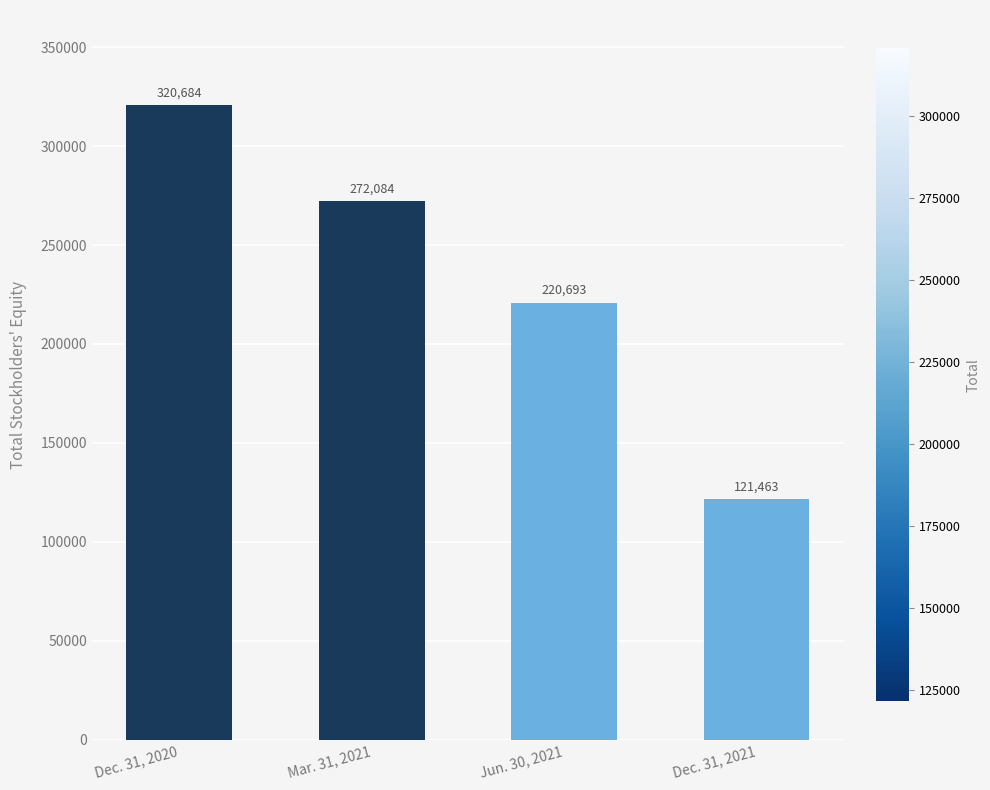

Reading left to right, transcribe all the data shown in this chart.

320684	272084	220693	121463